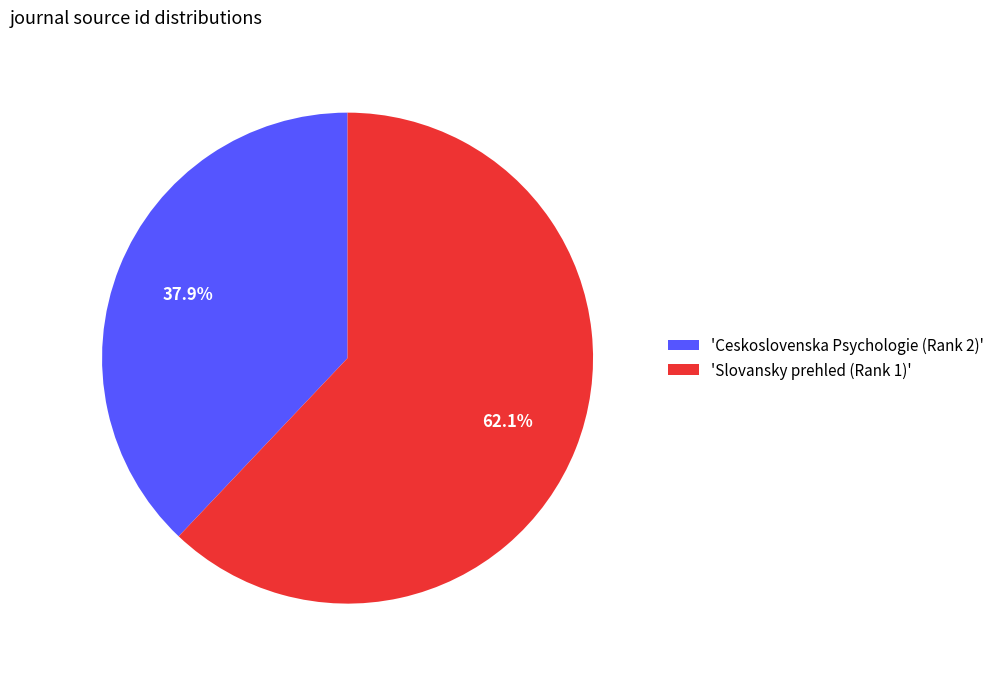

What portion of the pie excludes 'Ceskoslovenska Psychologie (Rank 2)'?

62.1%